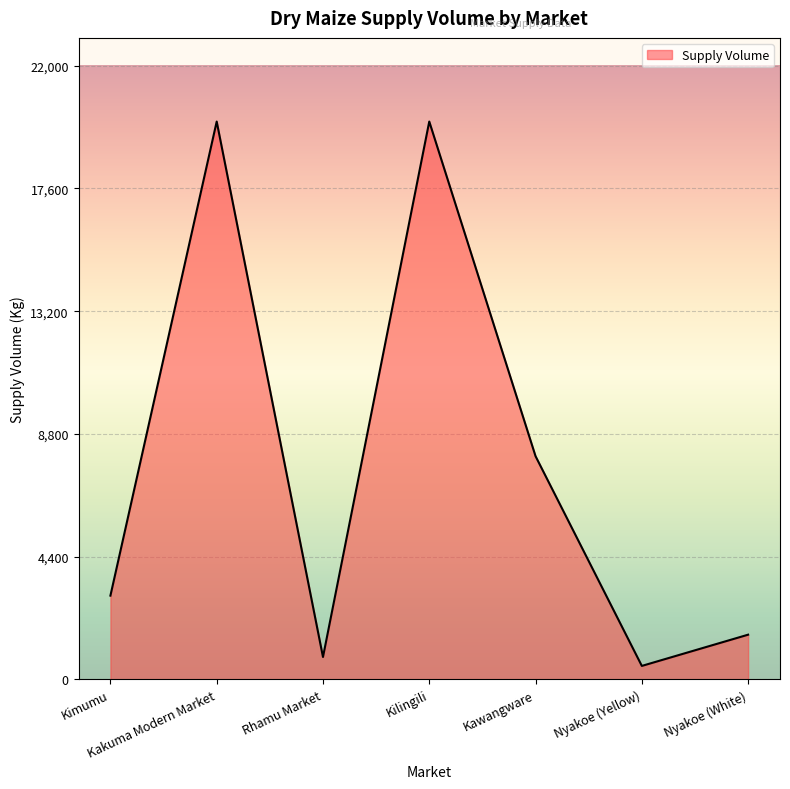

What is the change in value from Nyakoe (Yellow) to Nyakoe (White)?

+1120